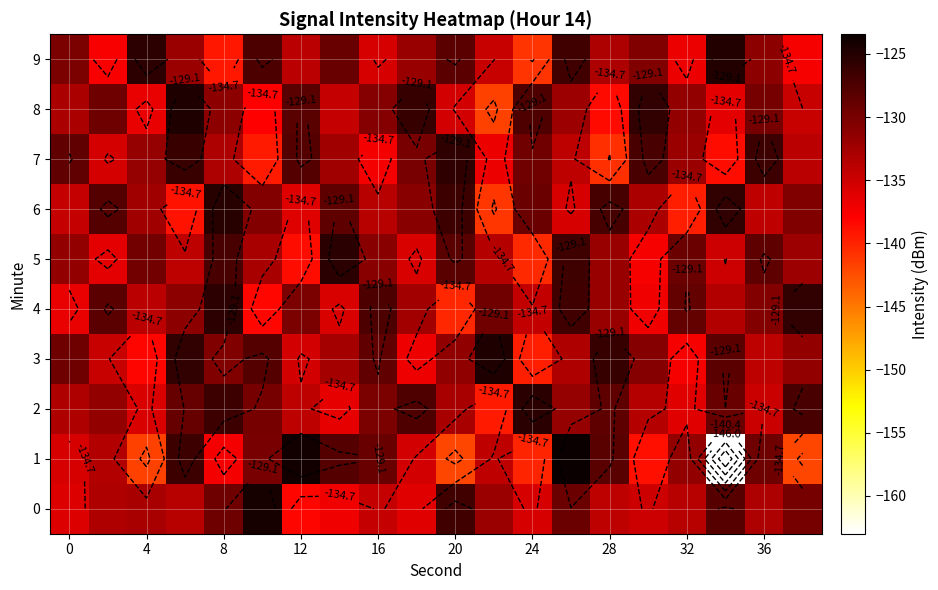

What is the minimum value for 1?

-163.0